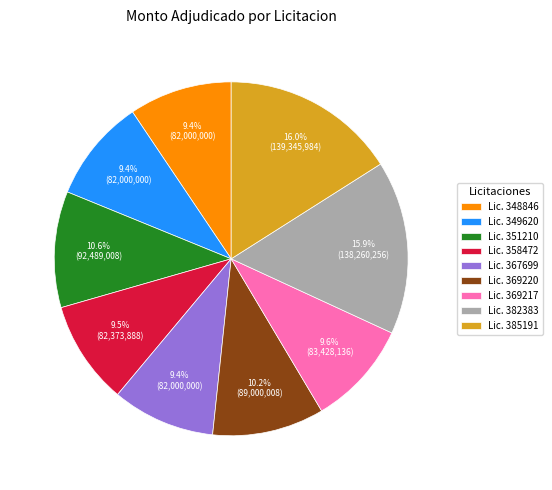

What is the total percentage of Lic. 348846 and Lic. 367699?

18.8%